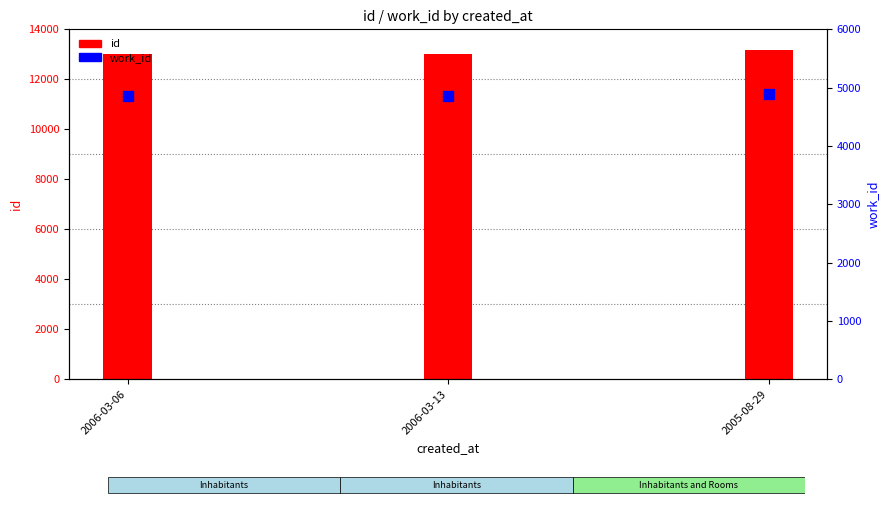

Is the value of id at 2006-03-06 greater than the value of work_id at 2005-08-29?

Yes